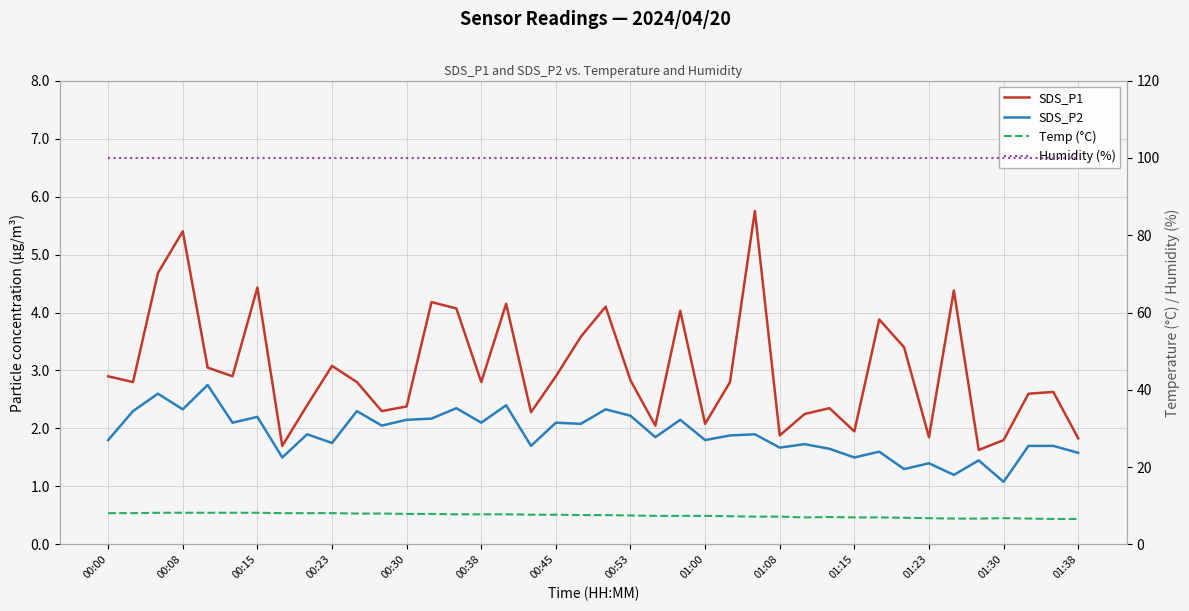

How many data points in SDS_P1 are less than 2?

7